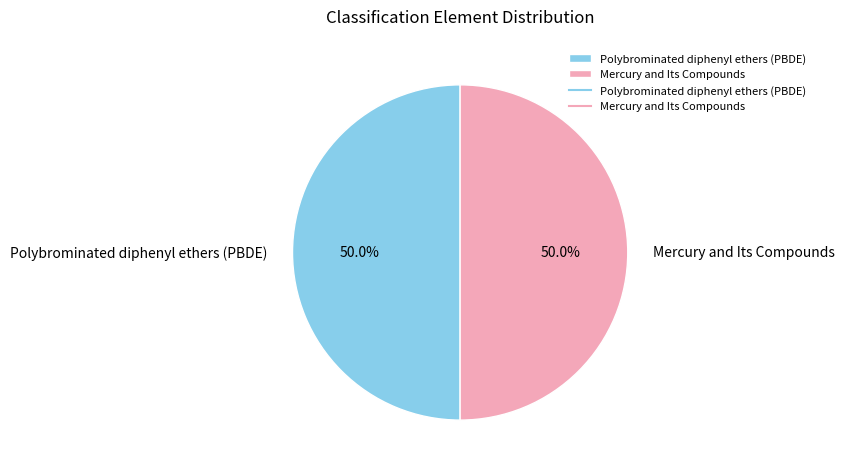

How many slices are in this pie chart?

2